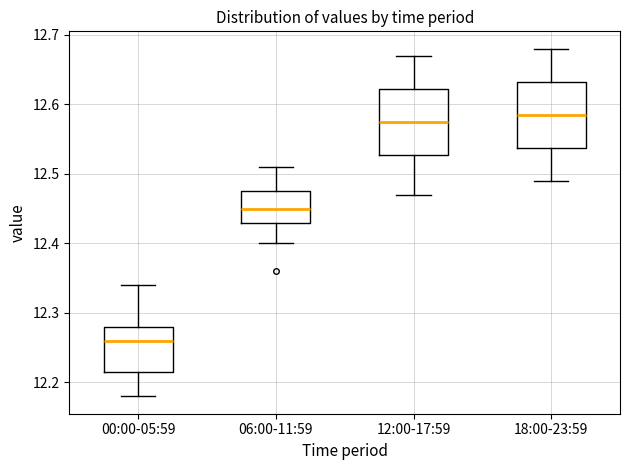

Reading left to right, transcribe this box plot: for each box, give where its median line is, the range the box spans, and where its two whiskers end, as read against the y-axis. The values are not printed on the chart, so give them approximately, as read against the axis.

00:00-05:59: median 12.26, box 12.22 to 12.28, whiskers 12.18 to 12.34
06:00-11:59: median 12.45, box 12.43 to 12.48, whiskers 12.40 to 12.51
12:00-17:59: median 12.58, box 12.53 to 12.62, whiskers 12.47 to 12.67
18:00-23:59: median 12.59, box 12.54 to 12.63, whiskers 12.49 to 12.68